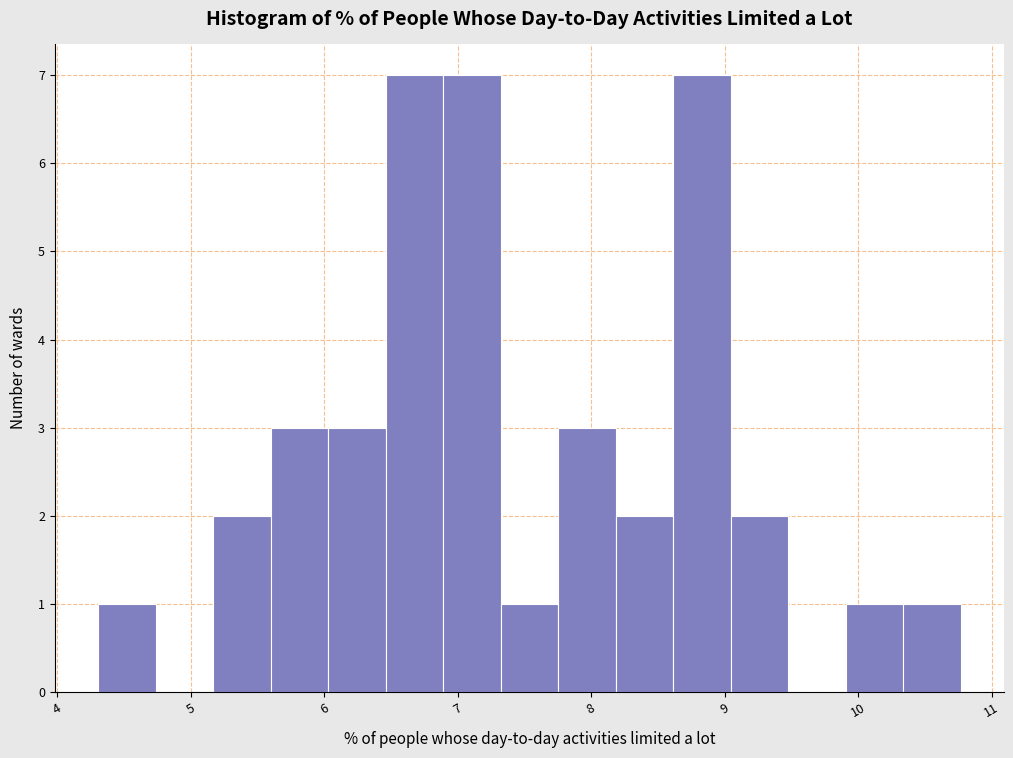

Reading left to right, transcribe this chart: for each bar, give the range it covers on the x-axis and its height. Neither the bar edges nor the heights are printed on the chart, so give them approximately, as read against the axes.

4.3 to 4.7: 1
4.7 to 5.2: 0
5.2 to 5.6: 2
5.6 to 6.0: 3
6.0 to 6.5: 3
6.5 to 6.9: 7
6.9 to 7.3: 7
7.3 to 7.8: 1
7.8 to 8.2: 3
8.2 to 8.6: 2
8.6 to 9.0: 7
9.0 to 9.5: 2
9.5 to 9.9: 0
9.9 to 10.3: 1
10.3 to 10.8: 1